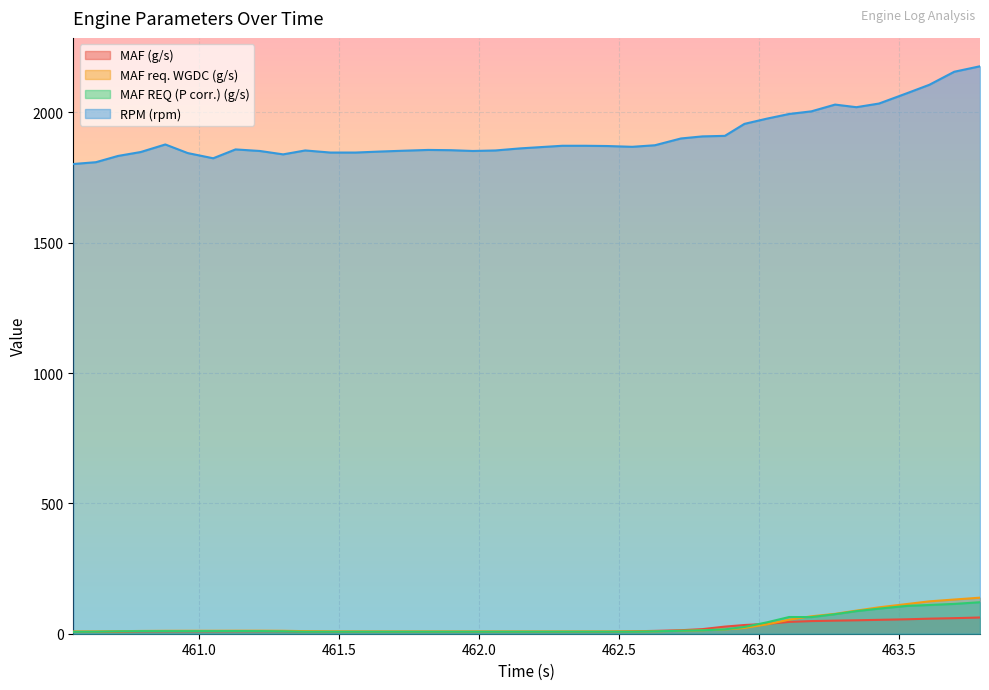

The value of MAF req. WGDC (g/s) at 463.348 is 28.4. True or false?

False